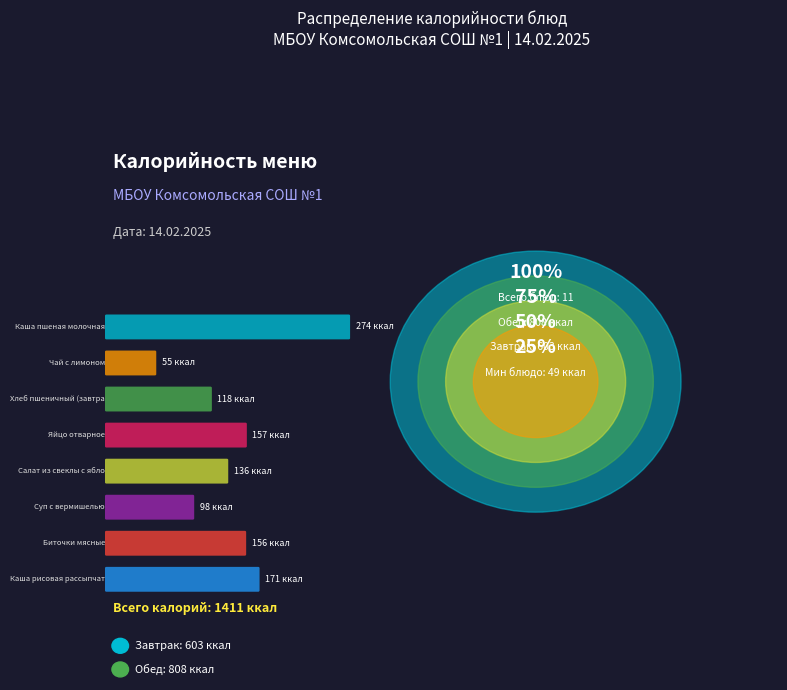

What percentage is the Суп с вермишелью slice, to the nearest percent?

7%